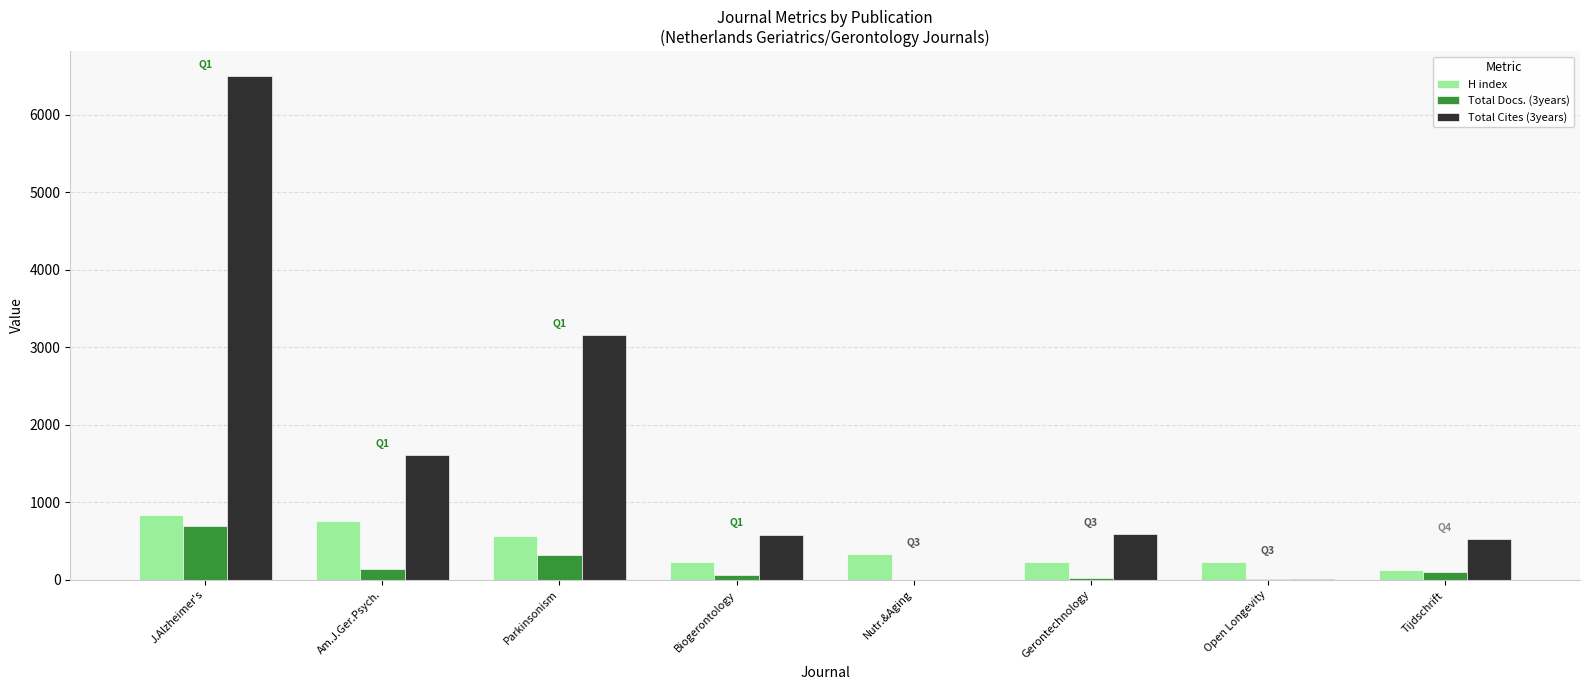

True or false: H index has a value of 962 at Parkinsonism.

False